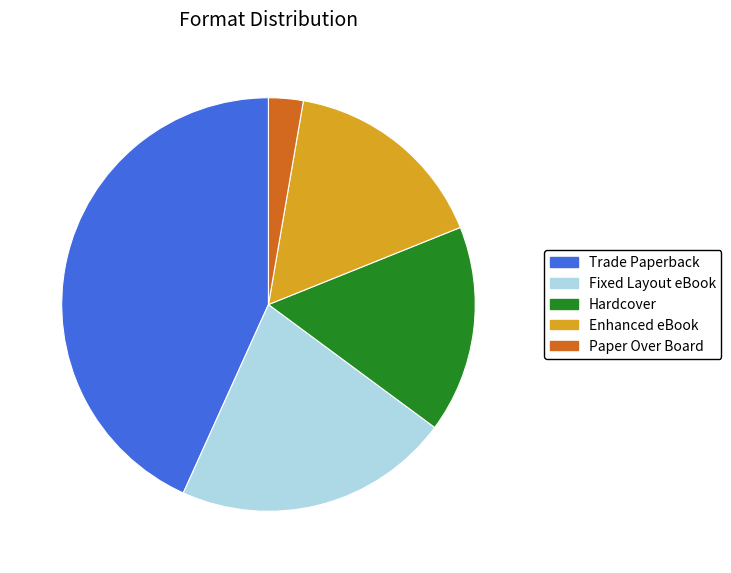

Between Trade Paperback and Paper Over Board, which is larger?

Trade Paperback